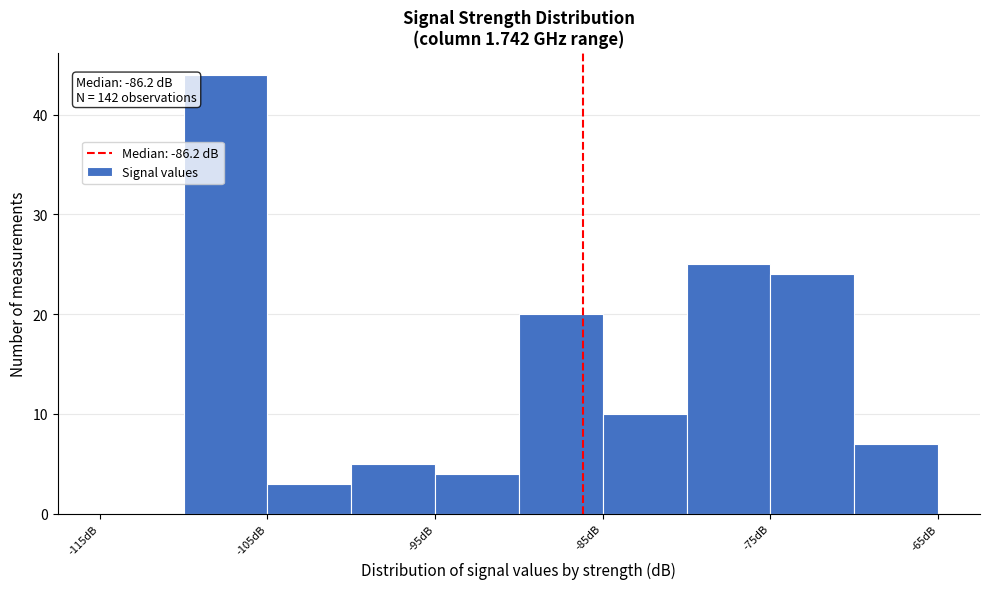

Which range on the x-axis has the tallest bar?

-110 to -105